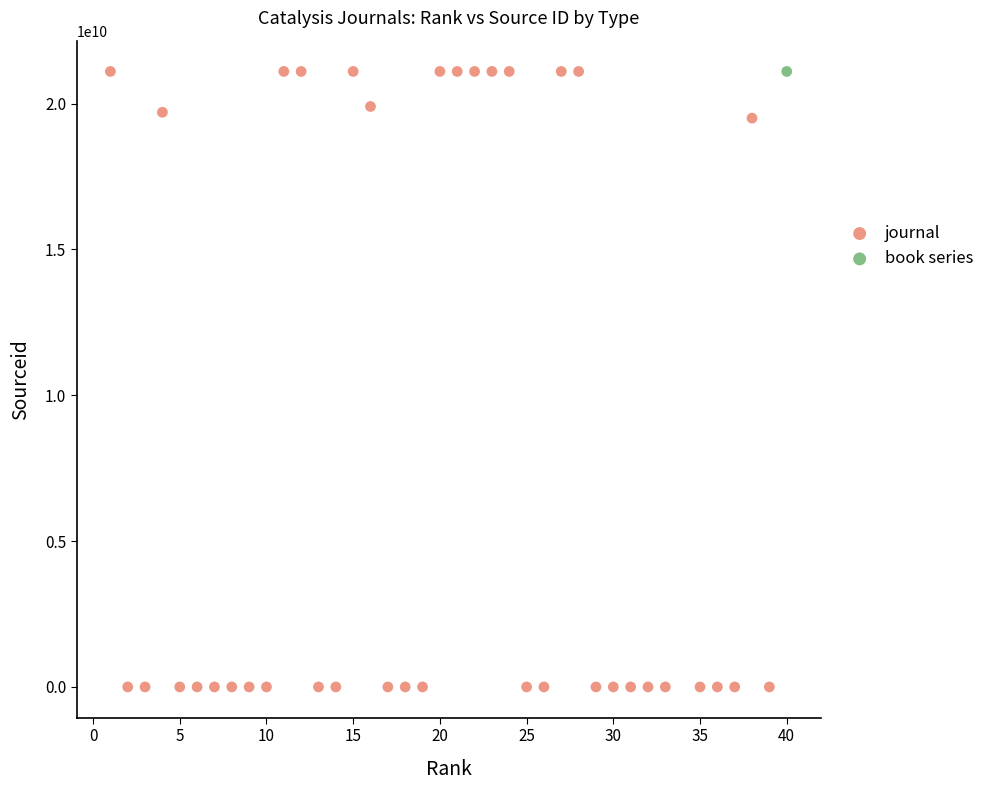

What are all the series names shown in the legend?

journal, book series